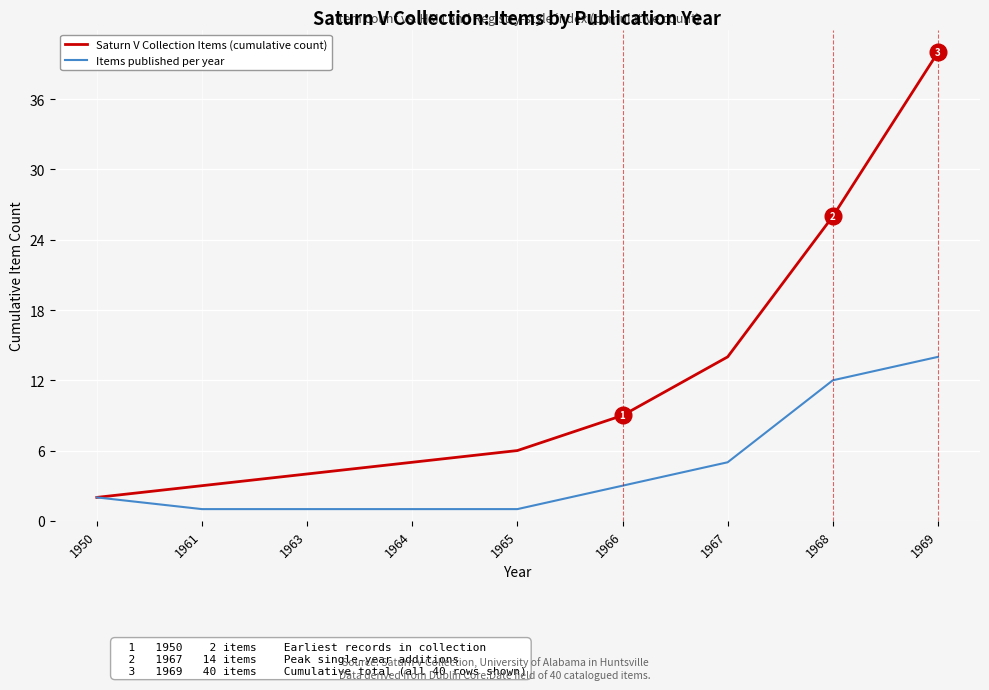

What are all the series names shown in the legend?

Saturn V Collection Items (cumulative count), Items published per year